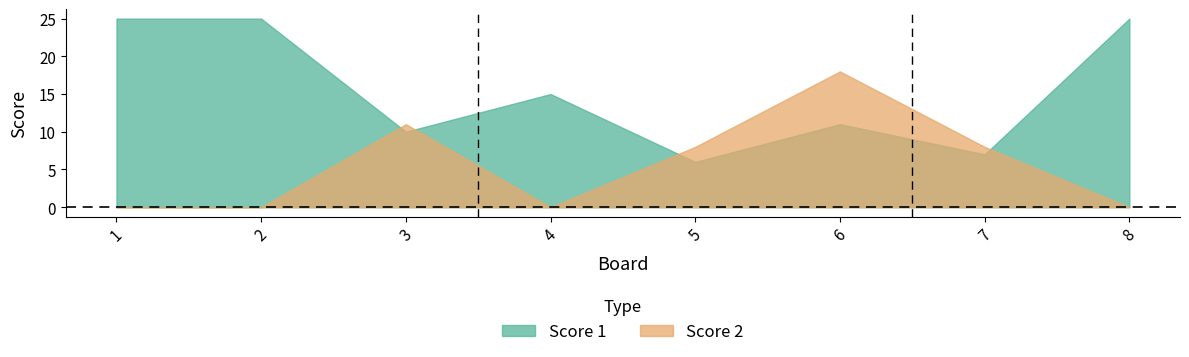

What is the highest value of the Score 2 series?

18